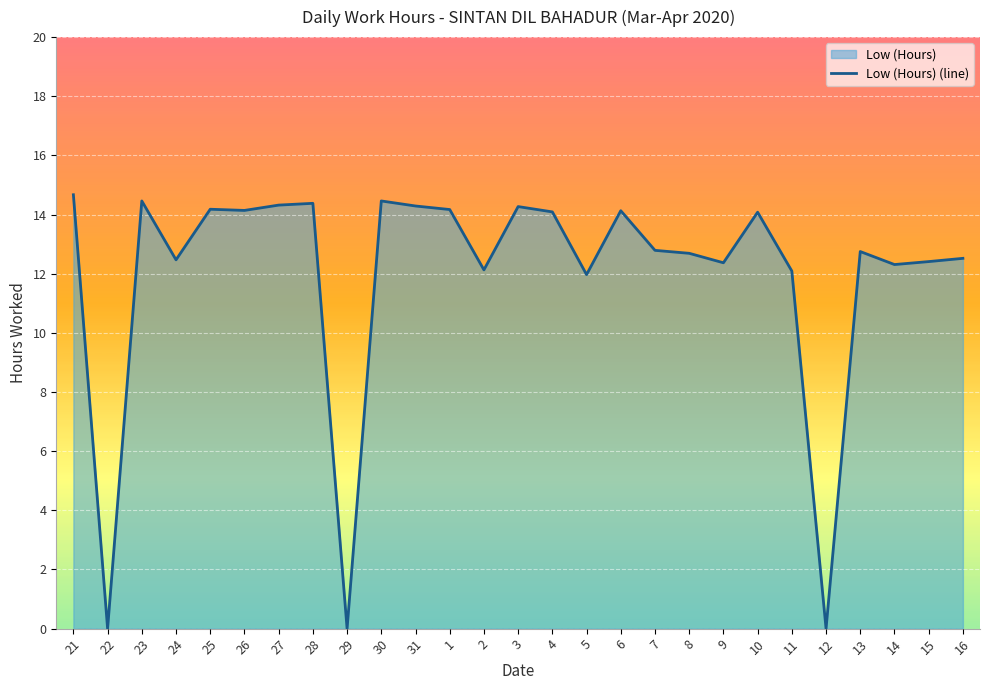

Count the number of categories in the chart.

27